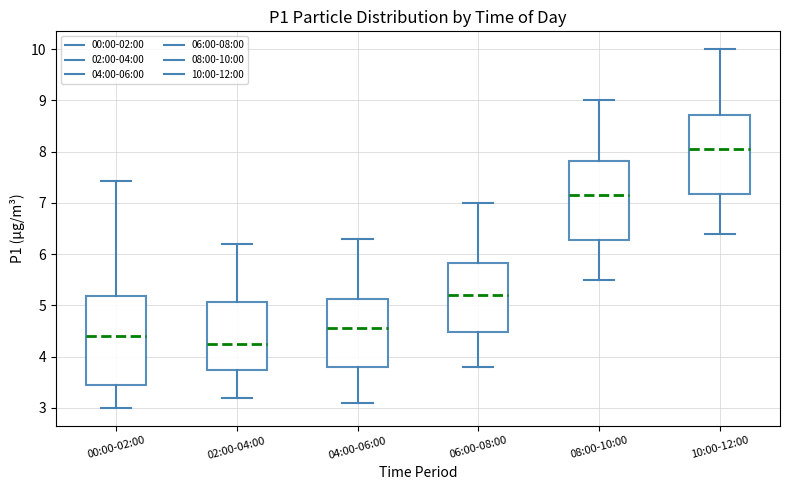

Comparing the boxes themselves (not the whiskers), which one is the tallest?

00:00-02:00